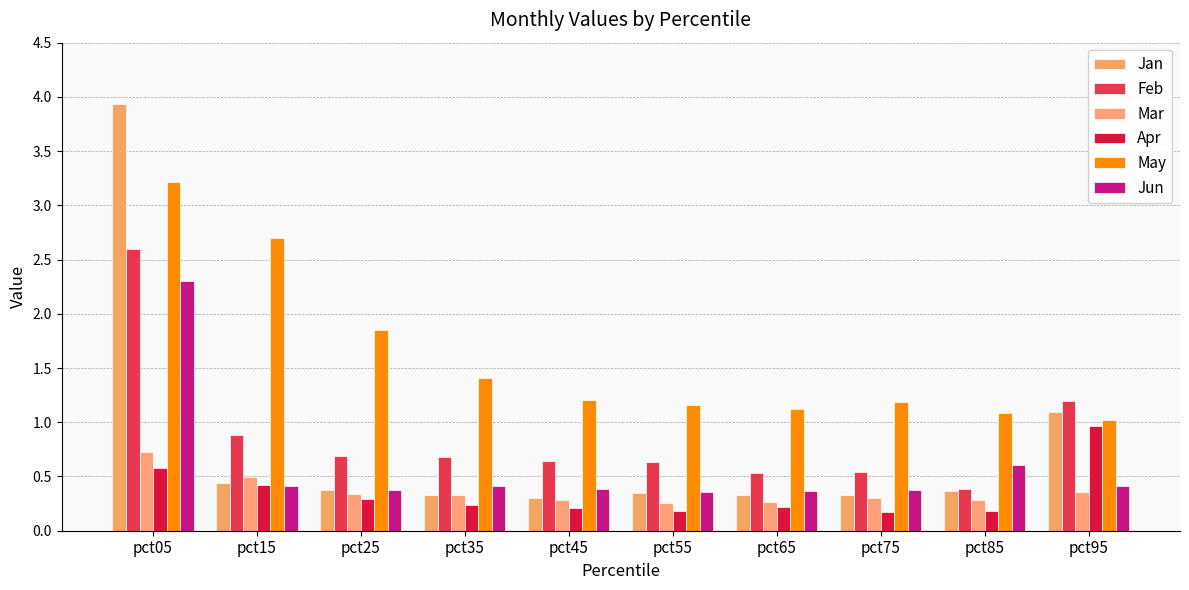

What are all the series names shown in the legend?

Jan, Feb, Mar, Apr, May, Jun